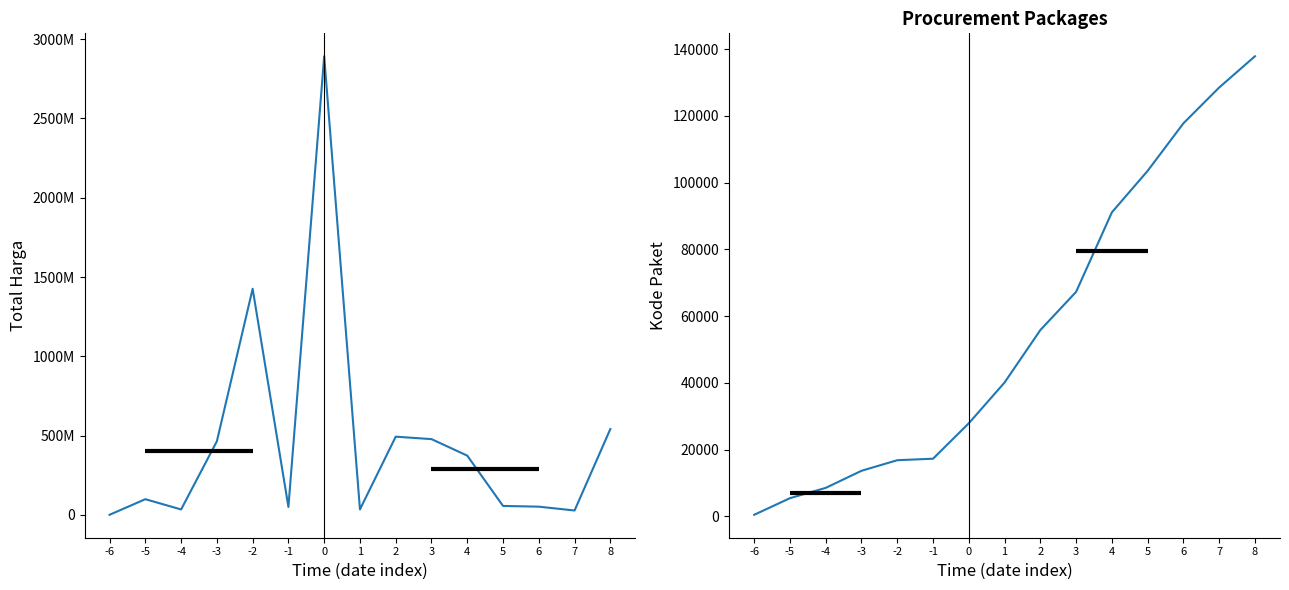

How many data points does each series have?

15